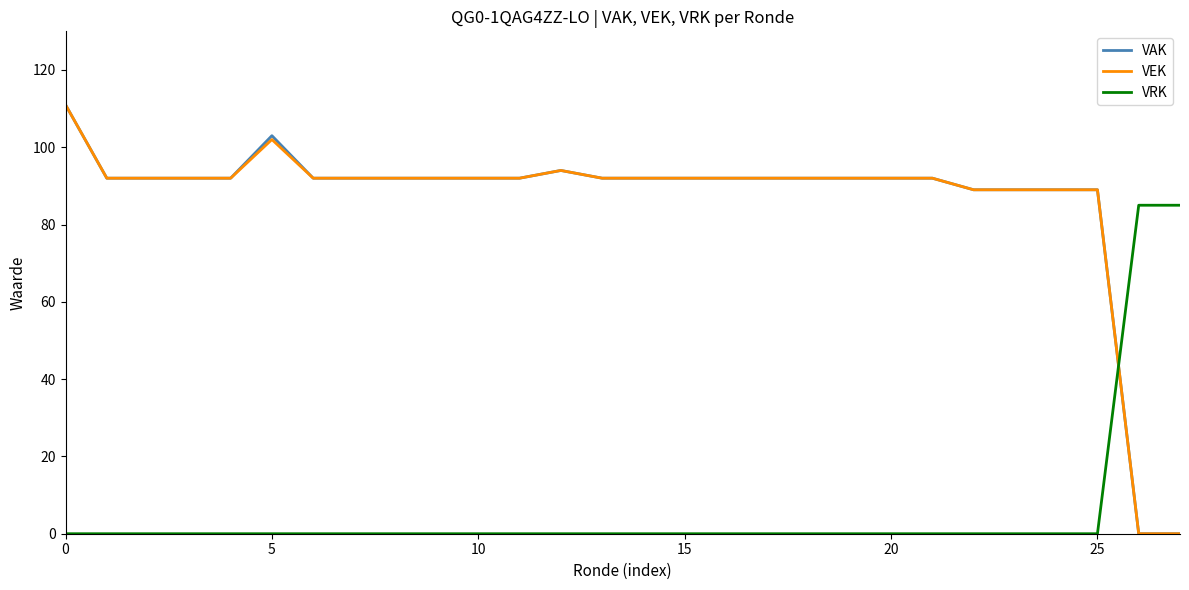

What are all the series names shown in the legend?

VAK, VEK, VRK